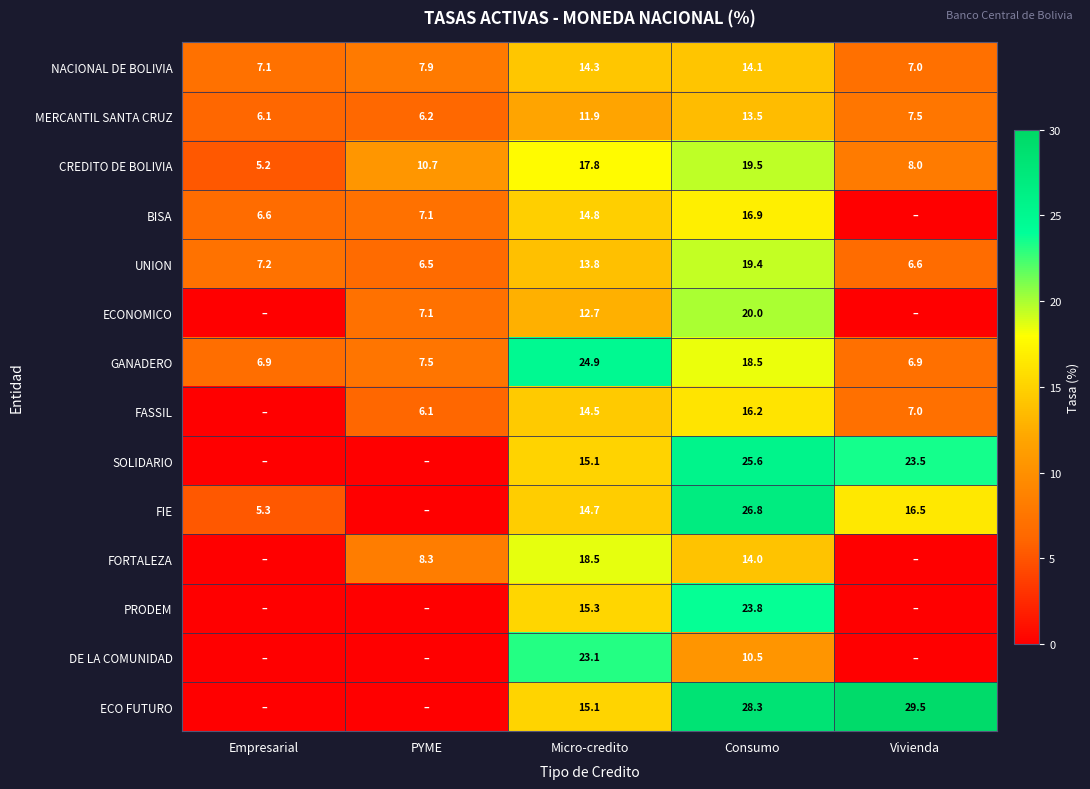

Which category has the lowest value in the NACIONAL DE BOLIVIA series?

Vivienda